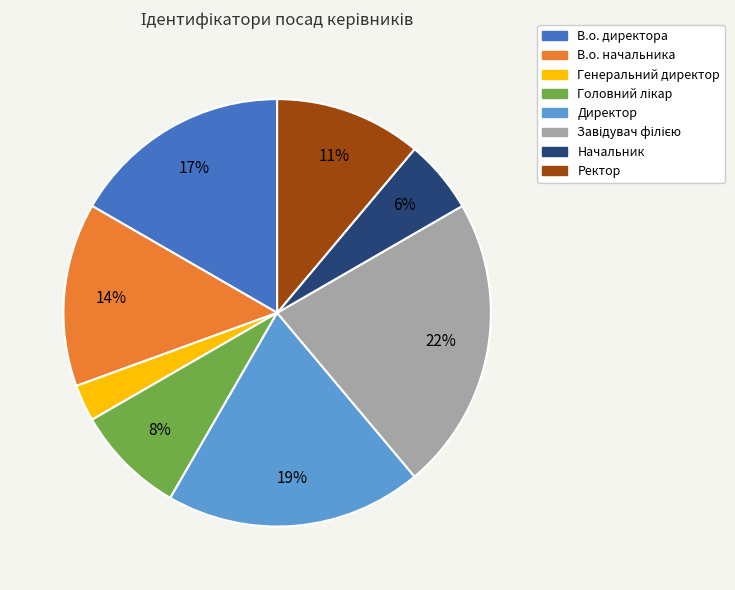

What percentage is the В.о. начальника slice, to the nearest percent?

14%